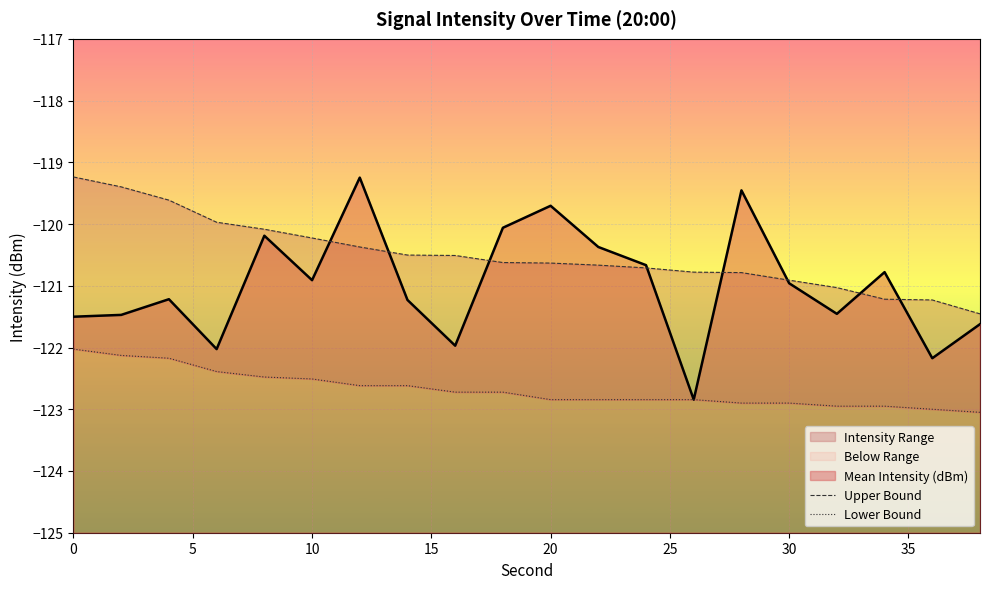

True or false: Upper Bound has a value of -119.2 at 0.

True